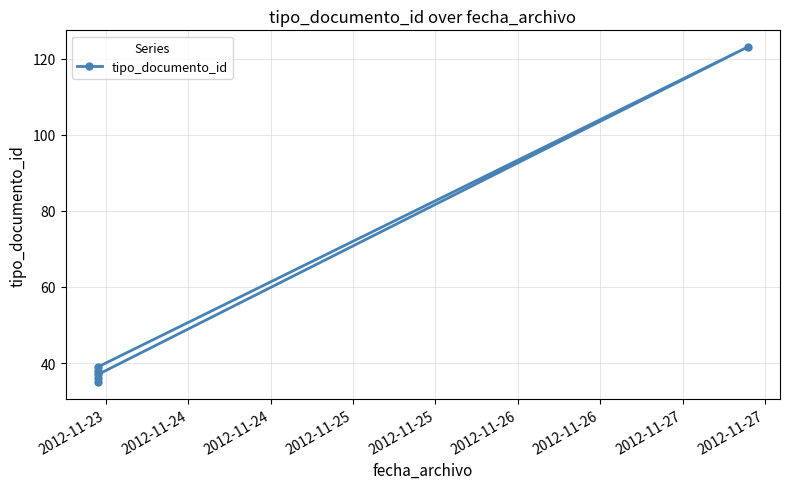

Reading left to right, transcribe all the data shown in this chart.

35	38	36	39	123	37